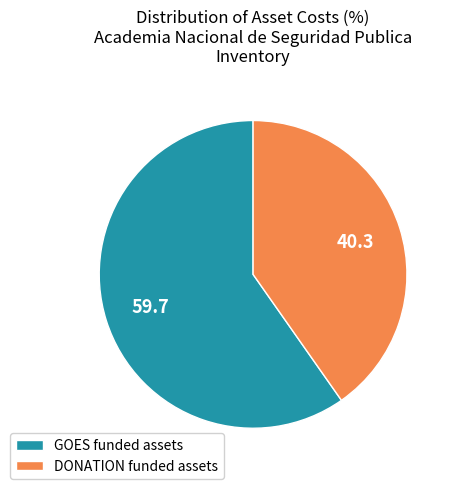

What is the ratio of the value at GOES funded assets to the value at DONATION funded assets?

1.5